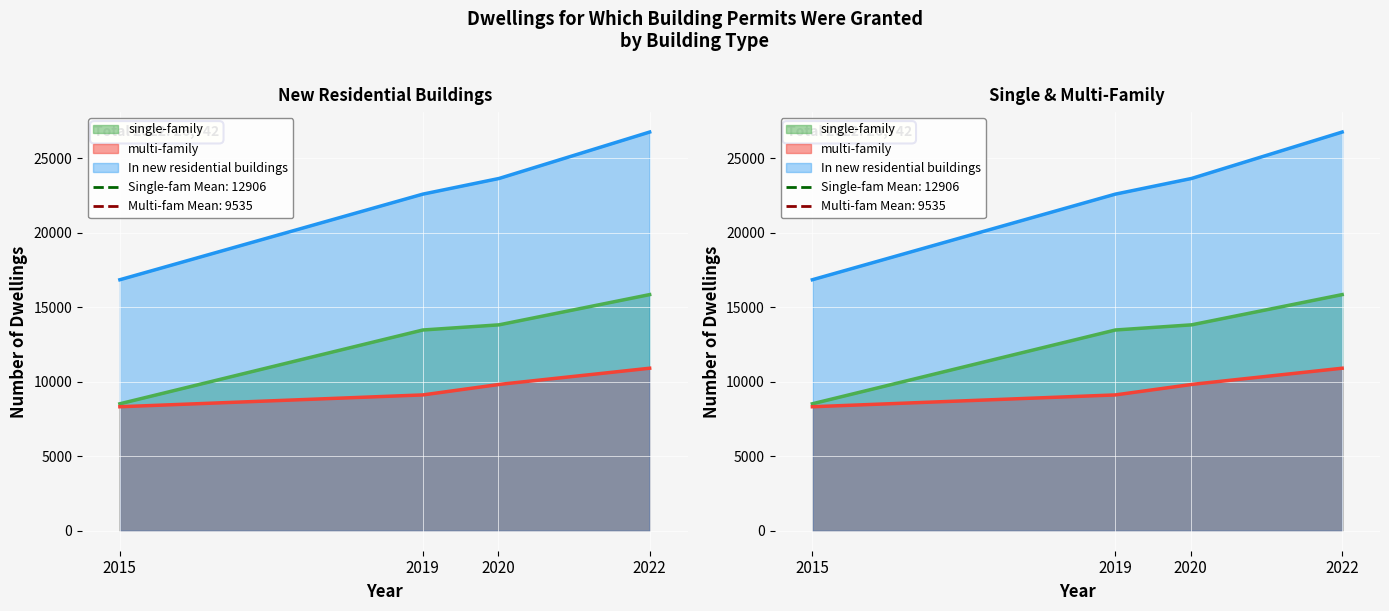

The In new residential buildings series shows 16837 at 2015. True or false?

True